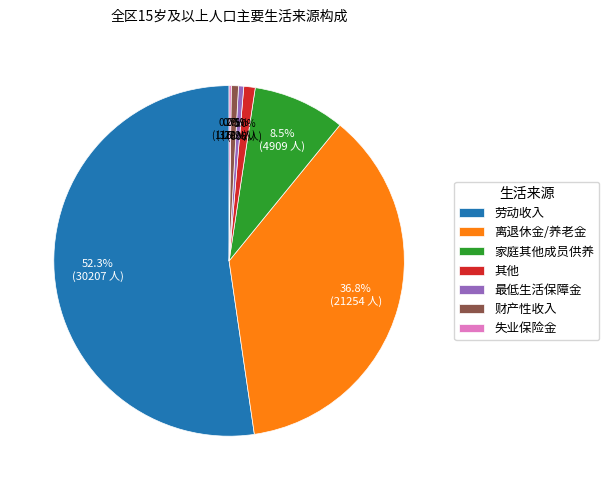

Which has a higher value, 最低生活保障金 or 其他?

其他